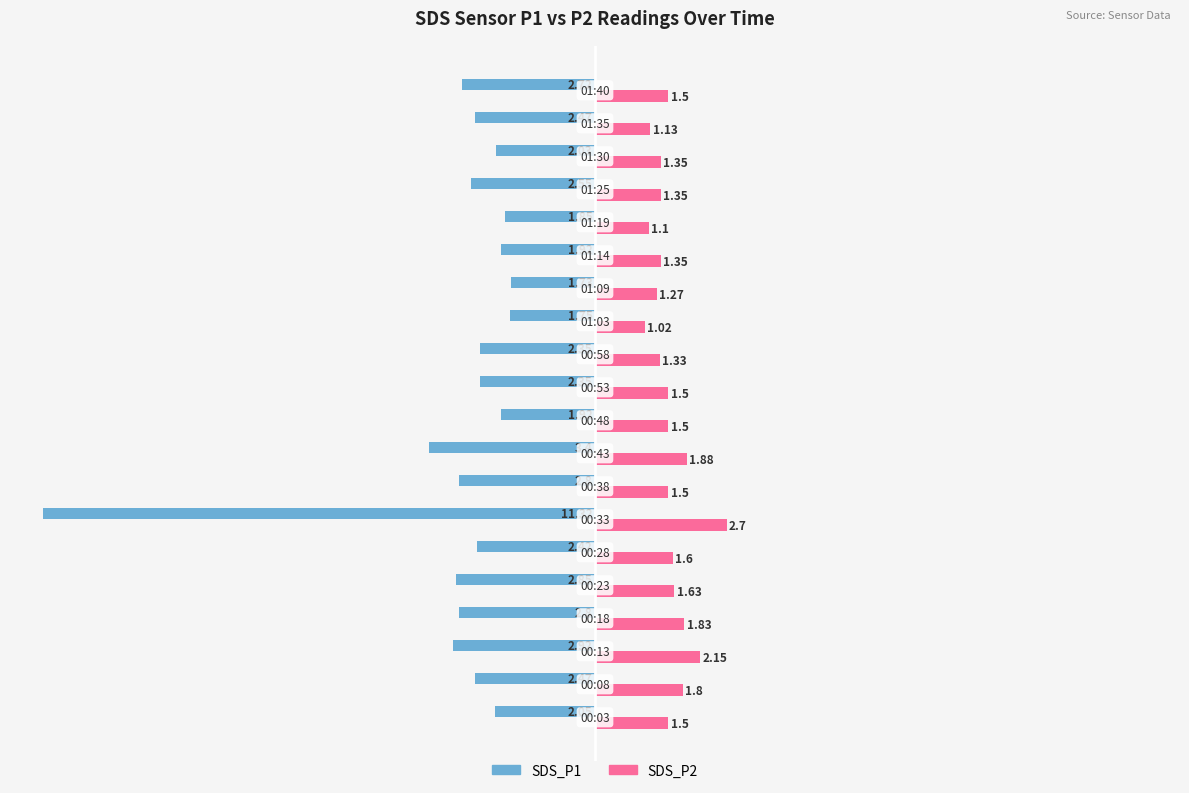

Rank the series by their maximum value, from highest to lowest.

SDS_P2, SDS_P1